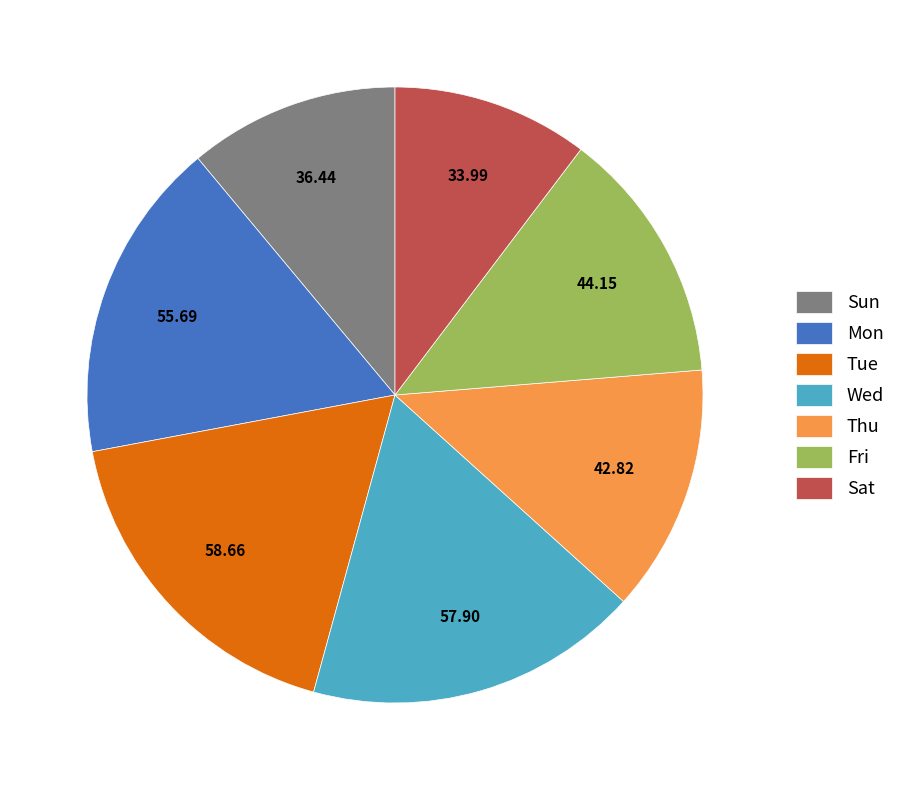

Is the sum of Sun and Fri greater than half?

No